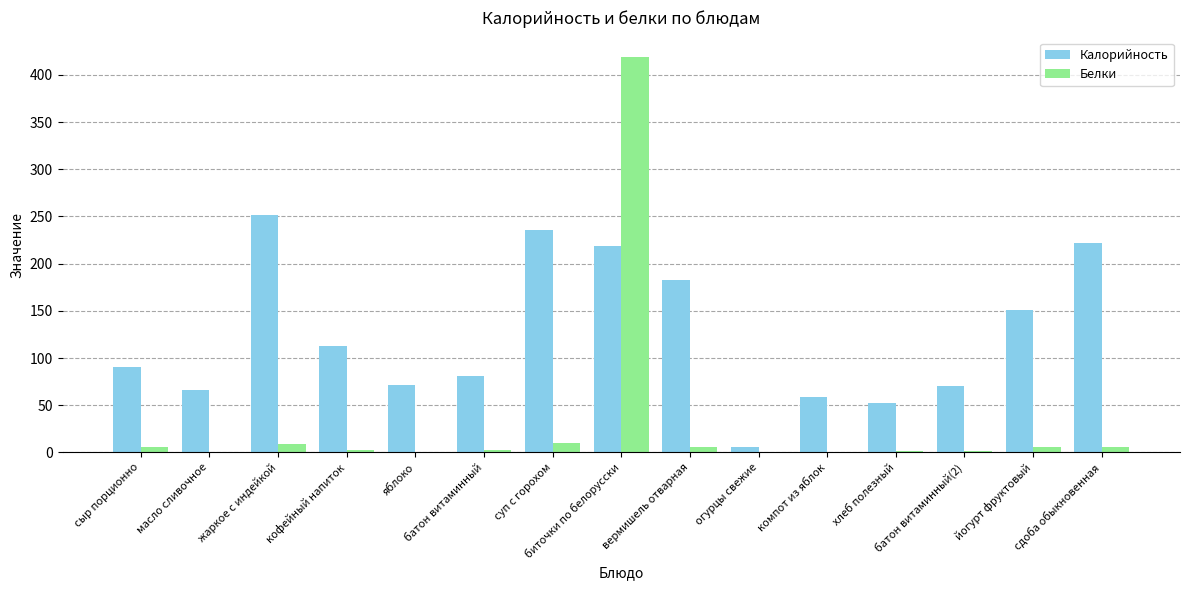

Which series changed the most between яблоко and вермишель отварная?

Калорийность